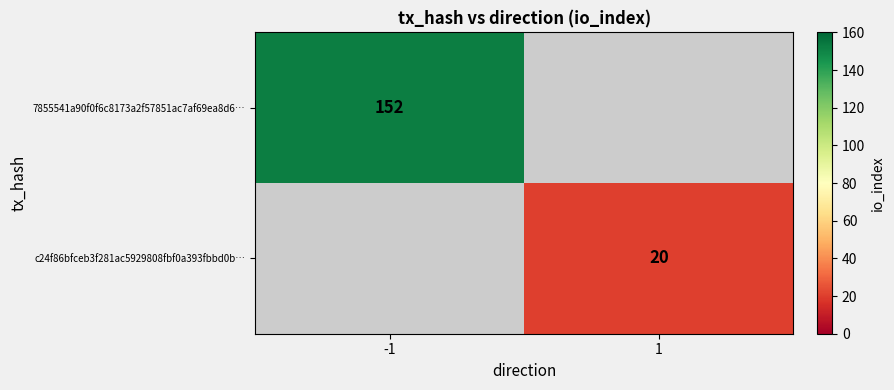

True or false: 7855541a90f0f6c8173a2f57851ac7af69ea8d6… has a value of 61 at -1.

False